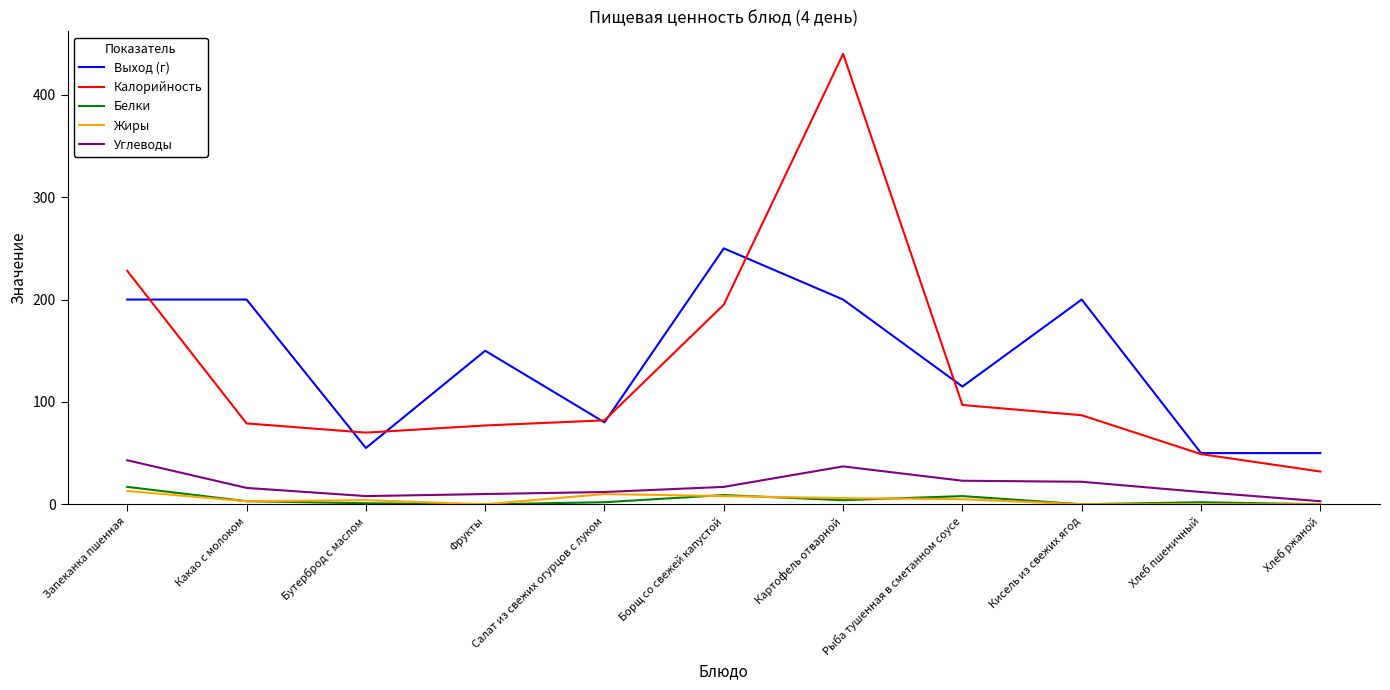

In Белки, how many points are lower than both neighbors (excluding endpoints)?

3